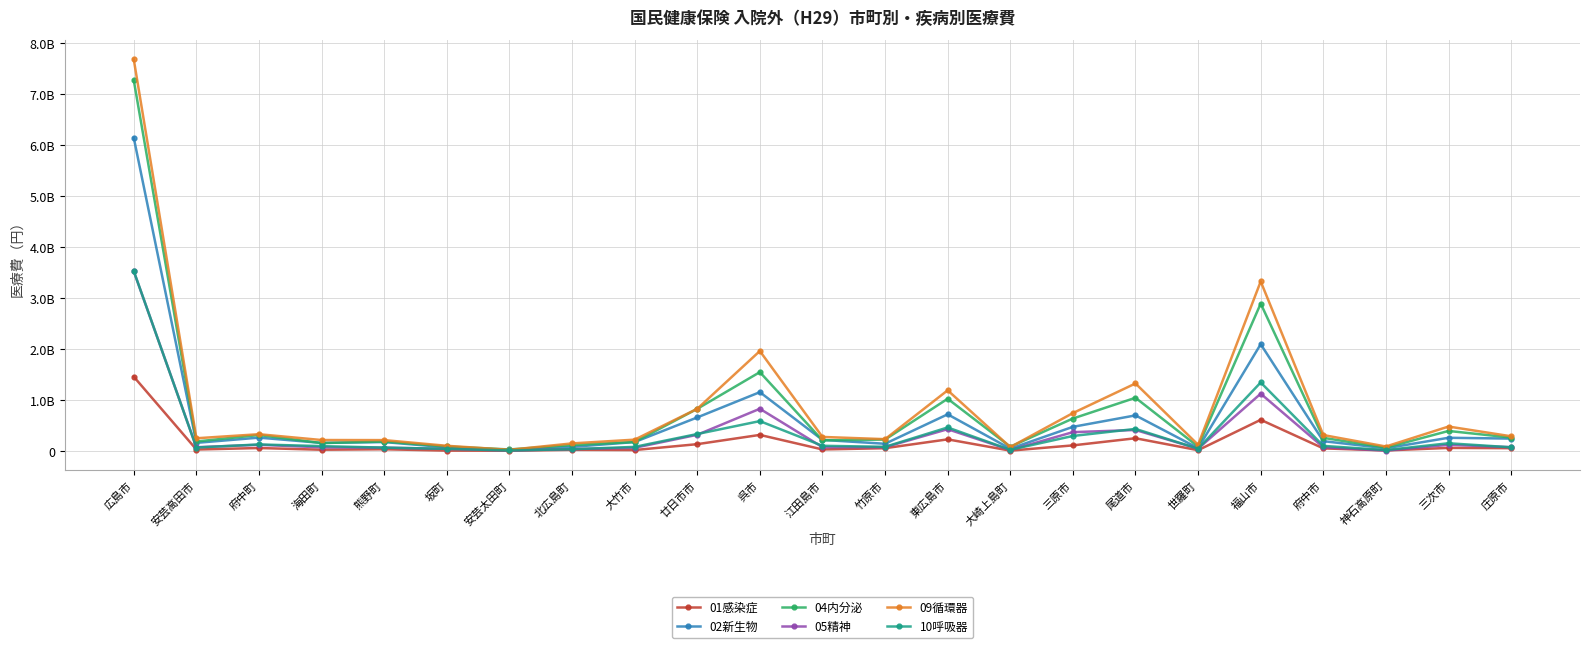

Which series changed the most between 広島市 and 神石高原町?

09循環器